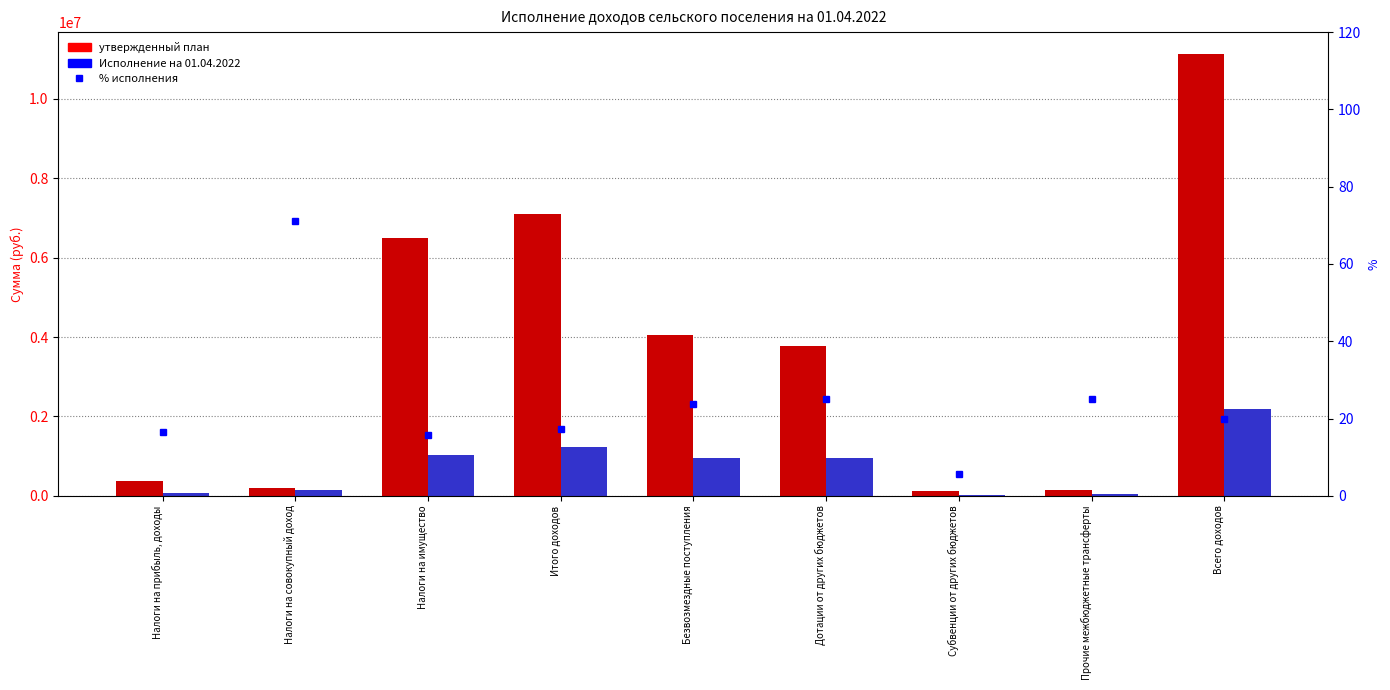

At which label is % исполнения closest to 38?

Прочие межбюджетные трансферты